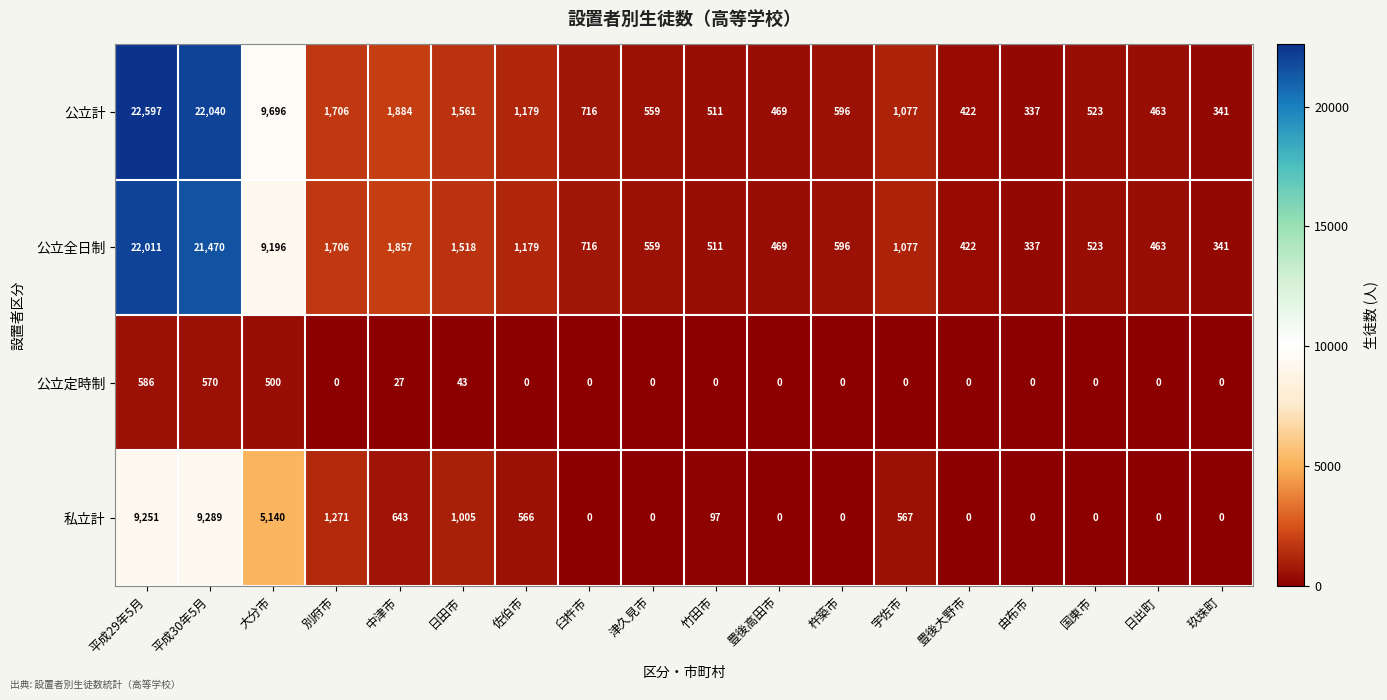

What is the difference between the 公立全日制 values at 由布市 and 日田市?

1181